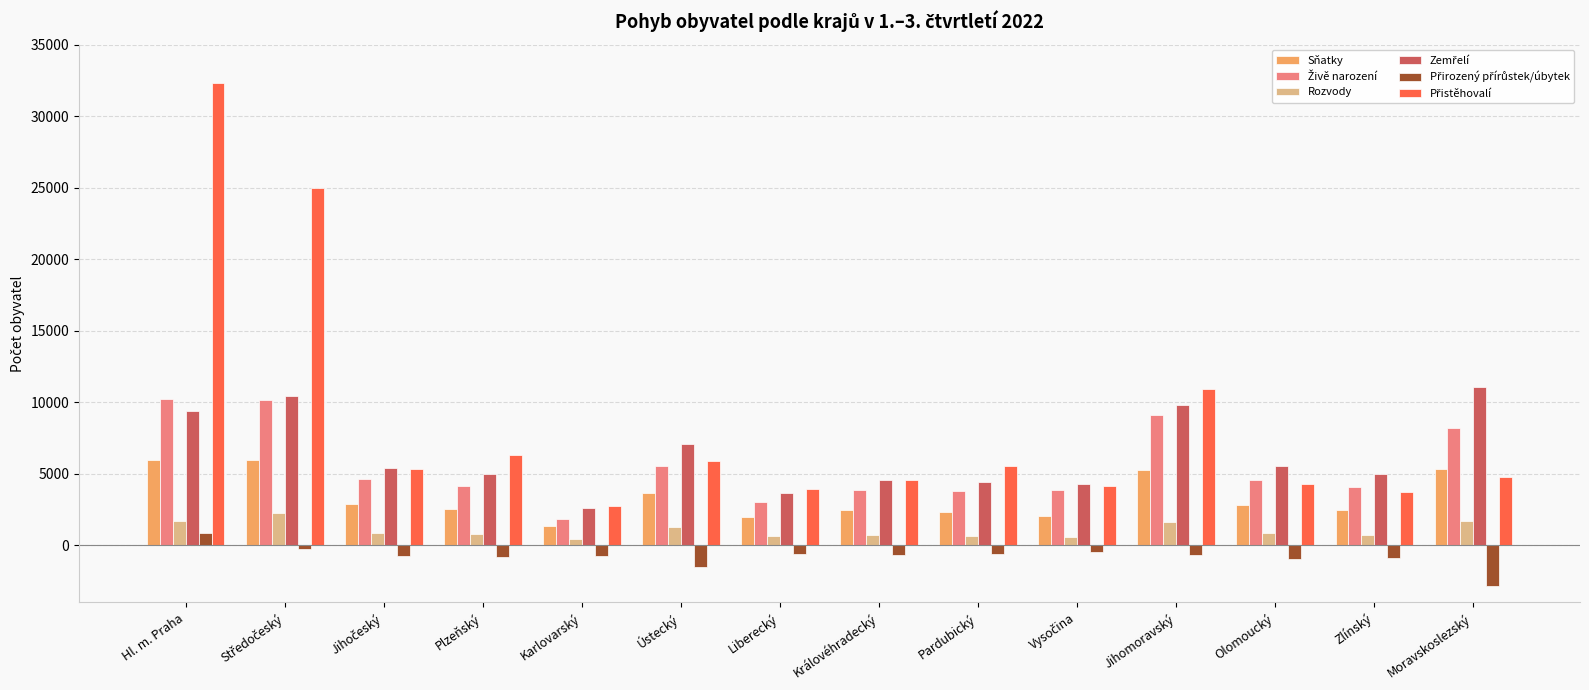

What position from the left is Jihomoravský?

11